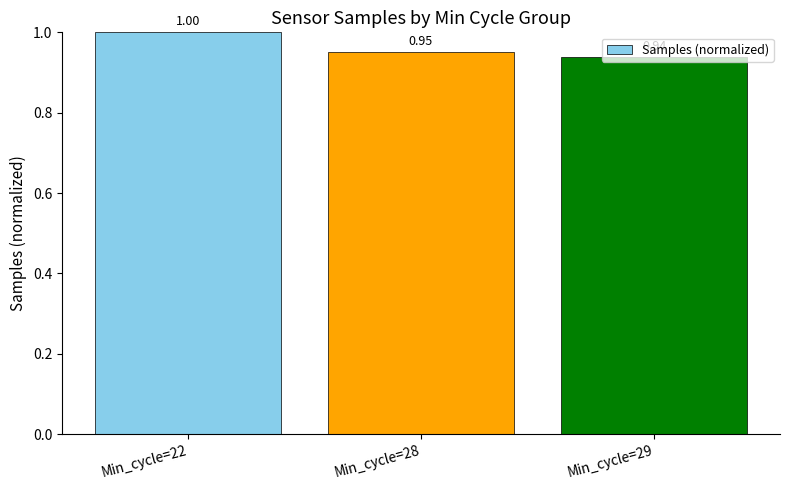

What is the sum of the values at Min_cycle=29 and Min_cycle=22?

1.9